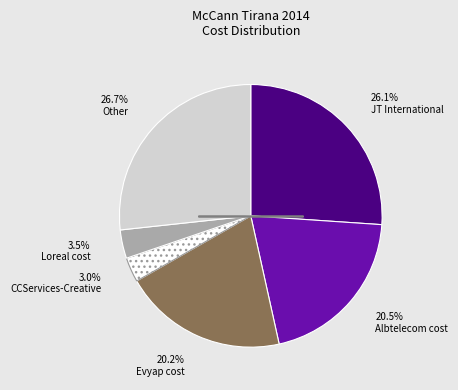

Is there a majority slice in this chart?

No